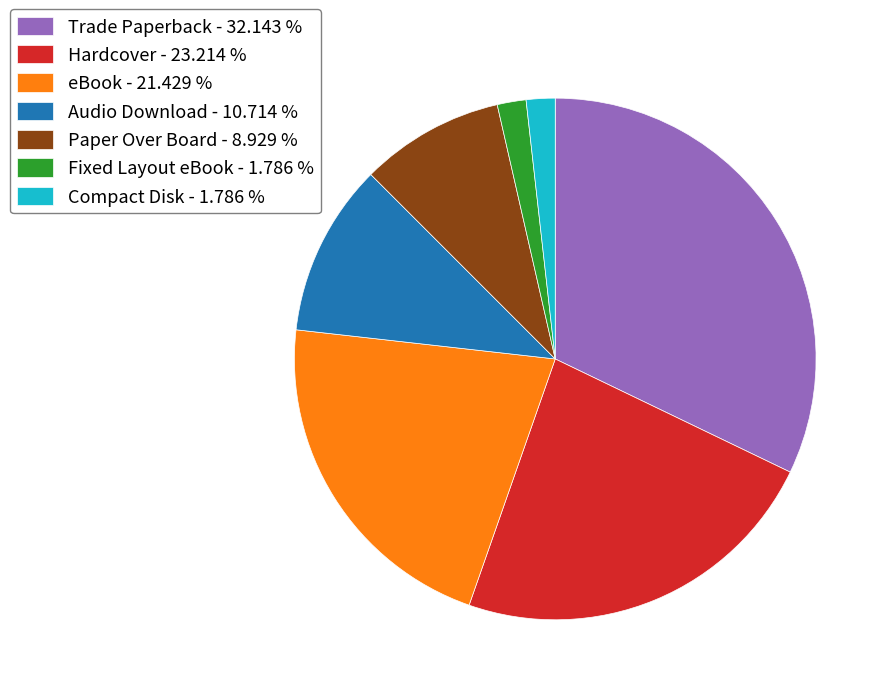

Is there any slice that represents more than half of the pie?

No